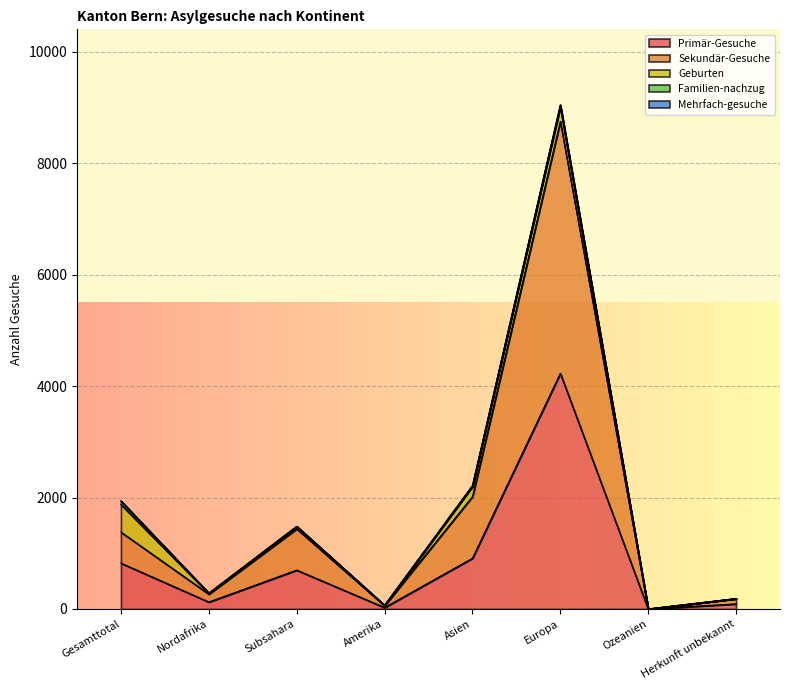

Between Nordafrika and Gesamttotal, which is larger?

Gesamttotal